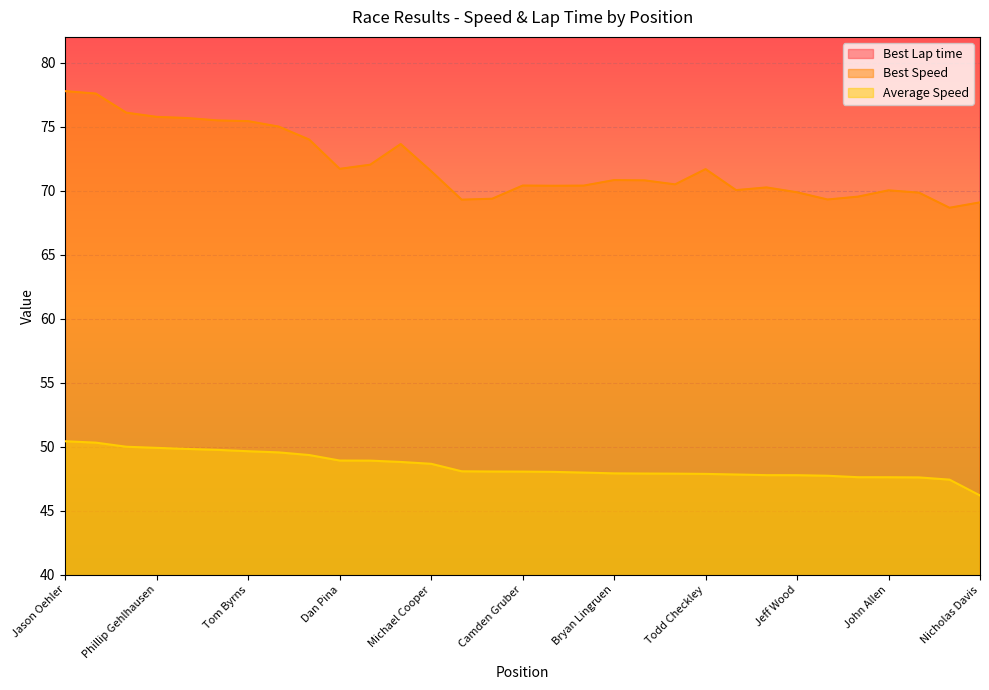

What is the label of the 11th point from the left?

Matt Giuffre